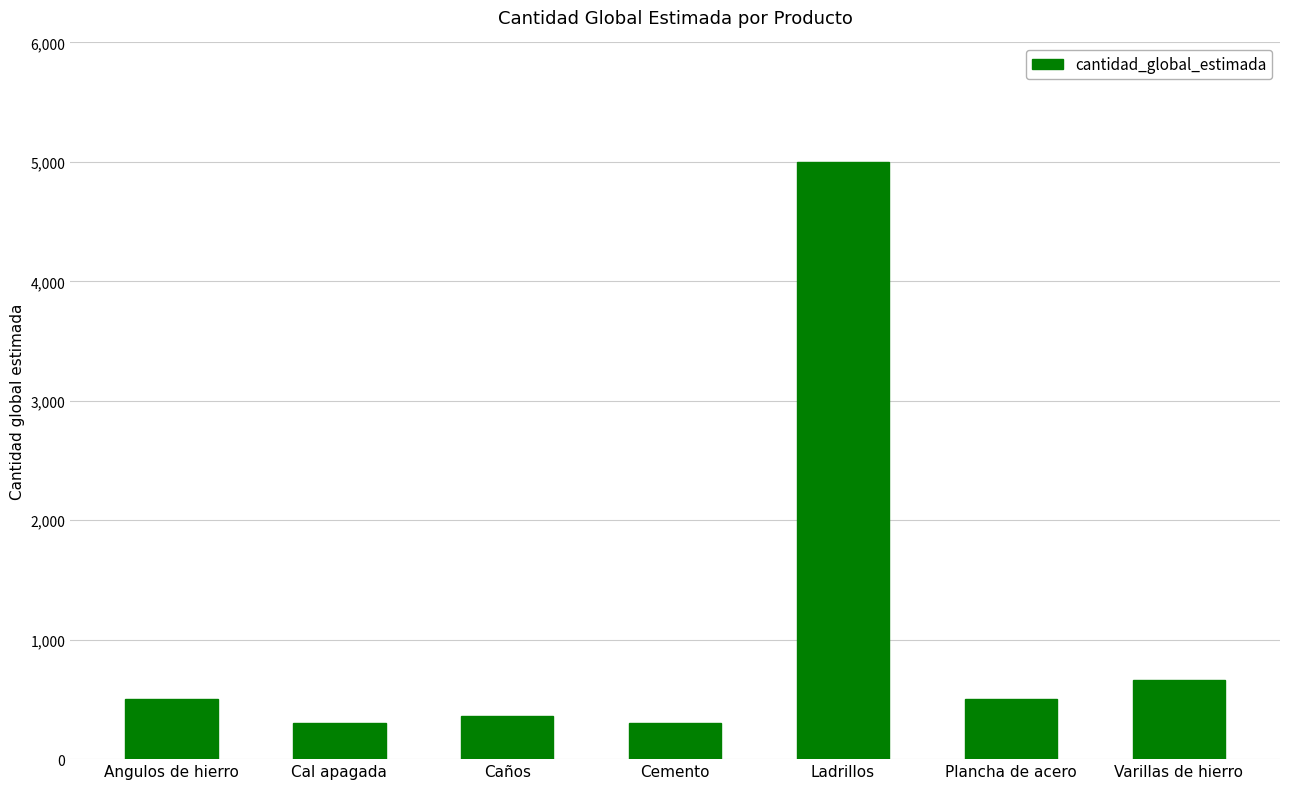

What position from the right is Cal apagada?

6